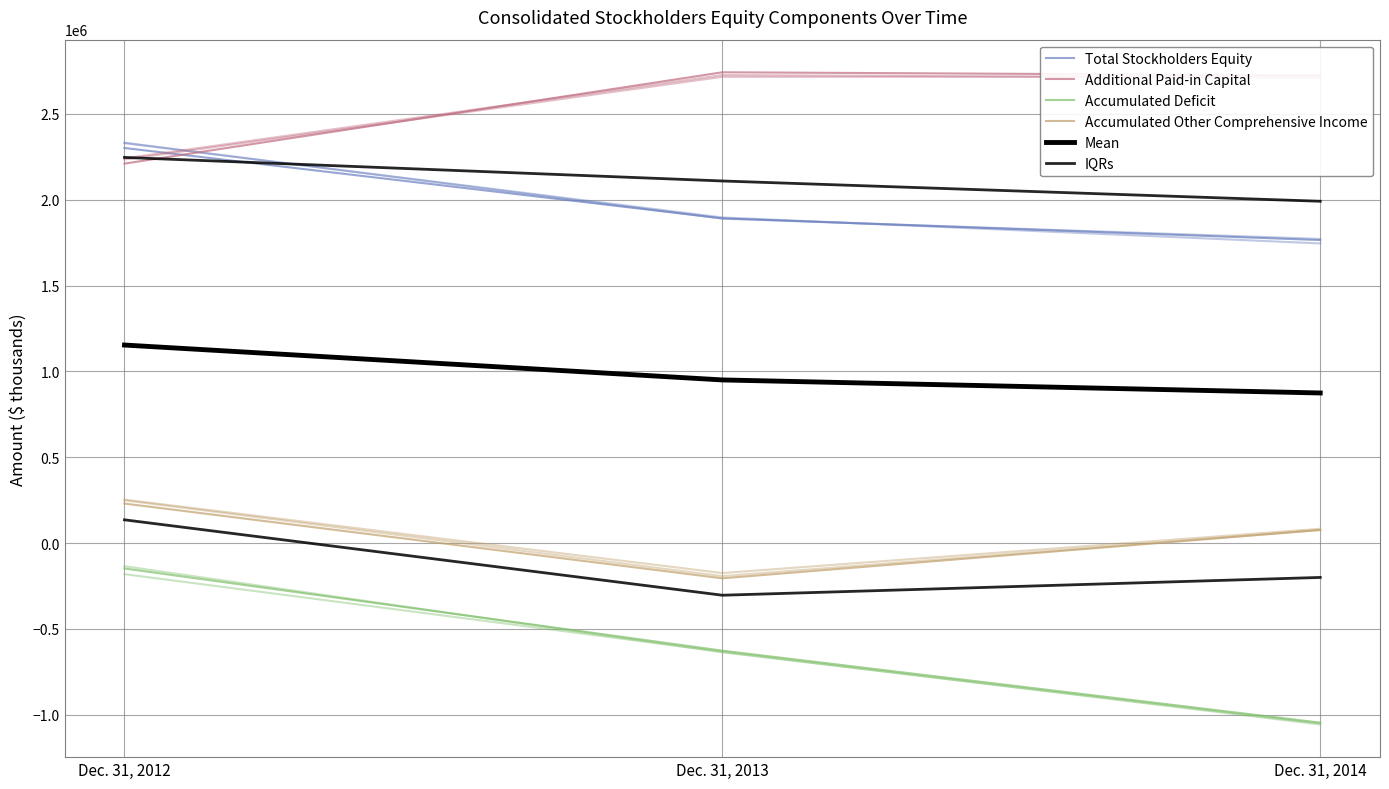

List the labels in order of Mean value, smallest first.

Dec. 31, 2014, Dec. 31, 2013, Dec. 31, 2012